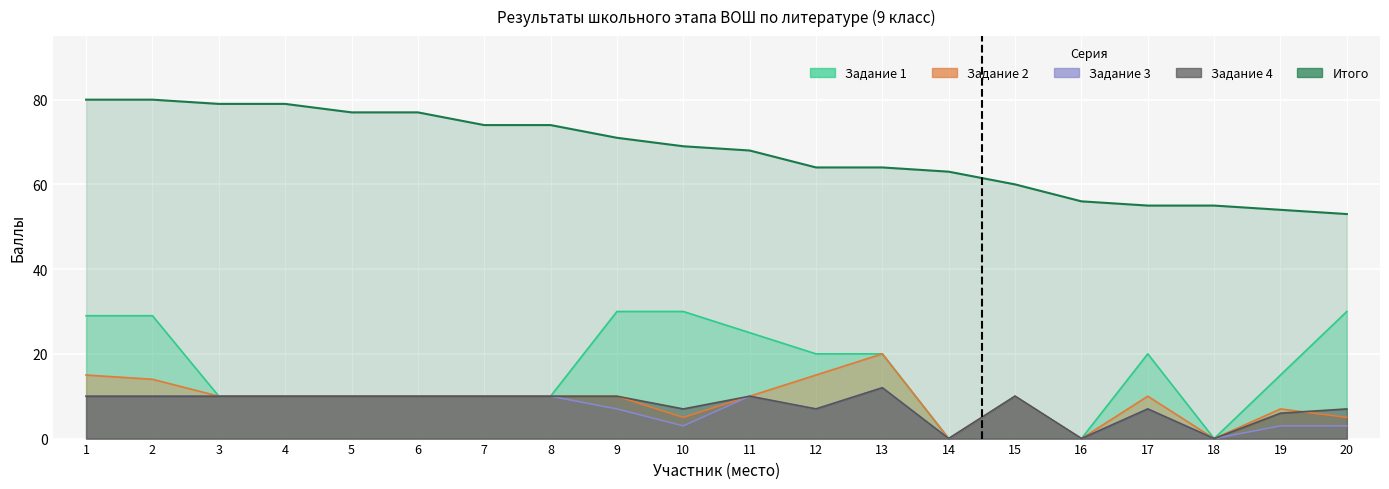

True or false: Задание 4 and Итого cross at least once.

False